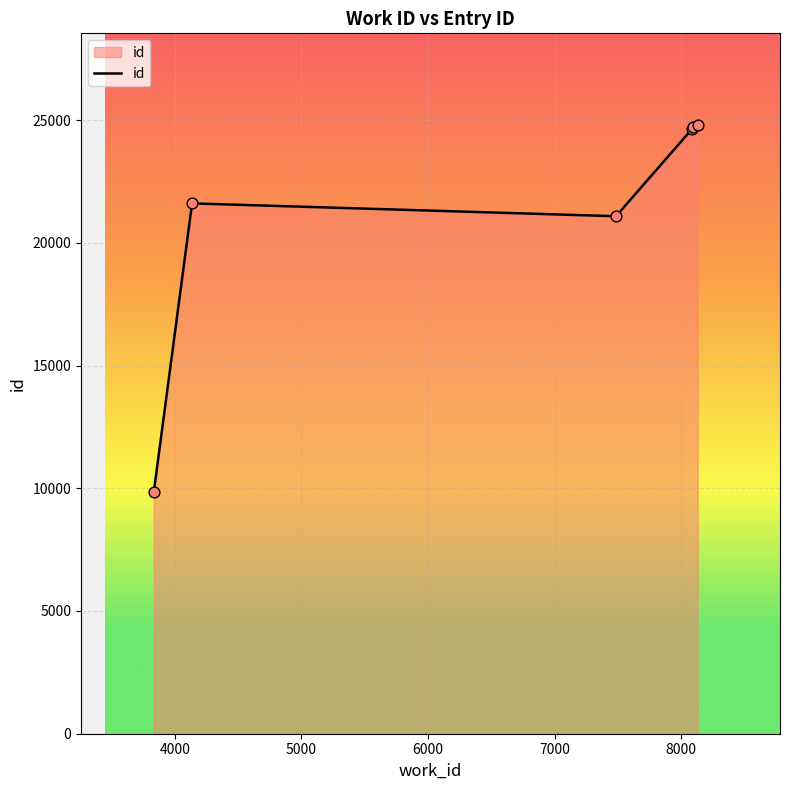

What is the sum of all values?

126715